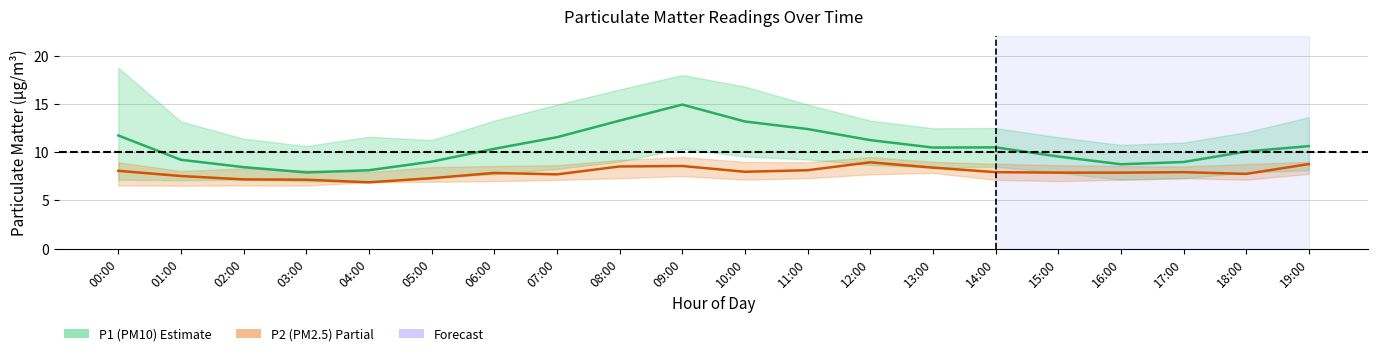

List the labels in order of P1 (PM10) value, largest first.

09:00, 08:00, 10:00, 11:00, 00:00, 07:00, 12:00, 19:00, 14:00, 13:00, 06:00, 18:00, 15:00, 01:00, 05:00, 17:00, 16:00, 02:00, 04:00, 03:00